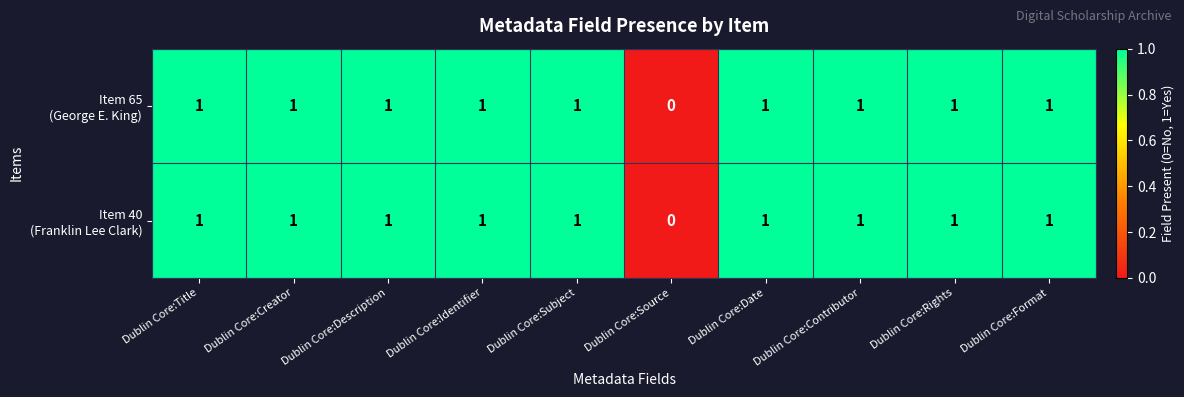

At which category does the chart reach its minimum across all series?

Dublin Core:Source